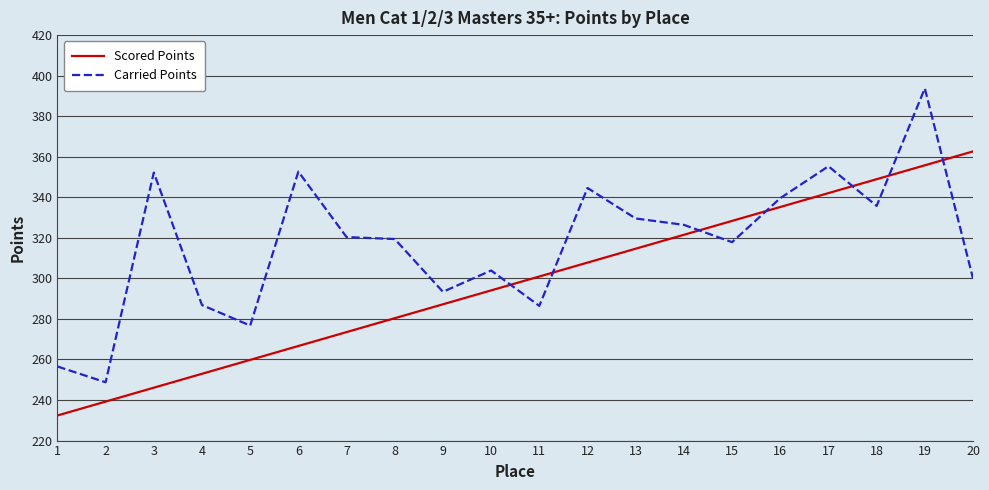

How many times do Scored Points and Carried Points cross each other?

7